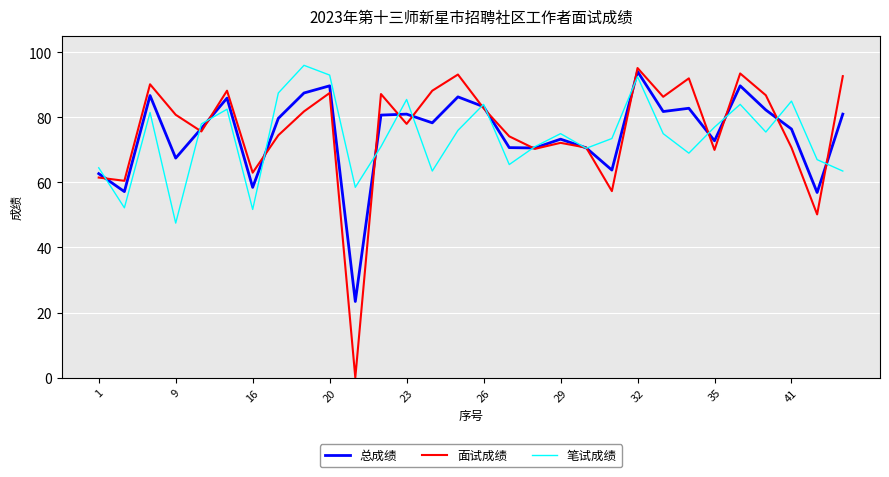

How many series are shown in this chart?

3